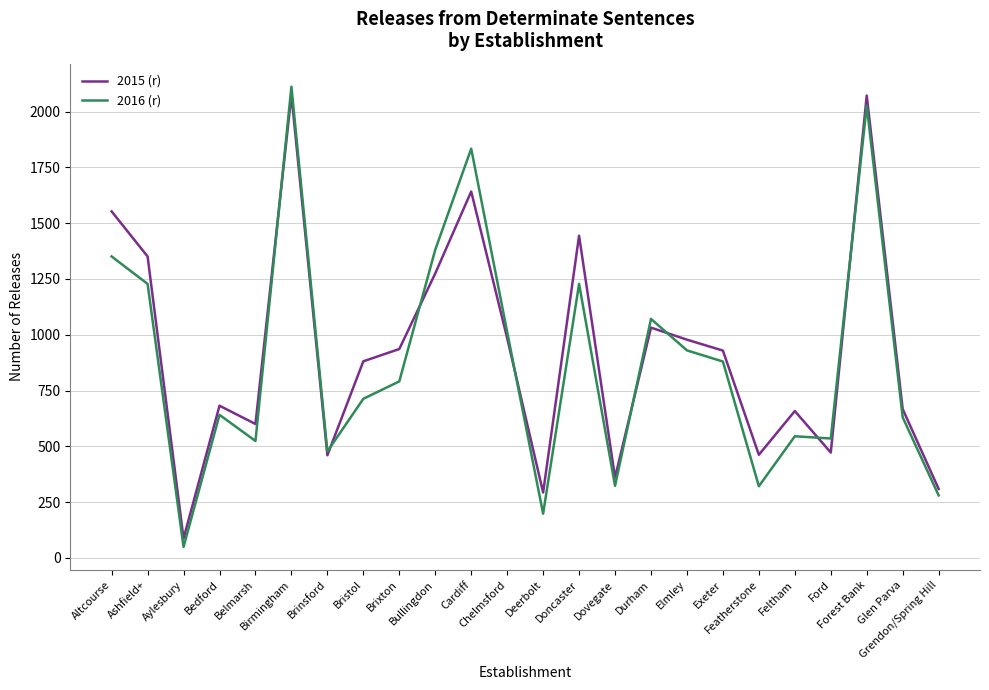

What is the maximum value shown in the chart?

2112